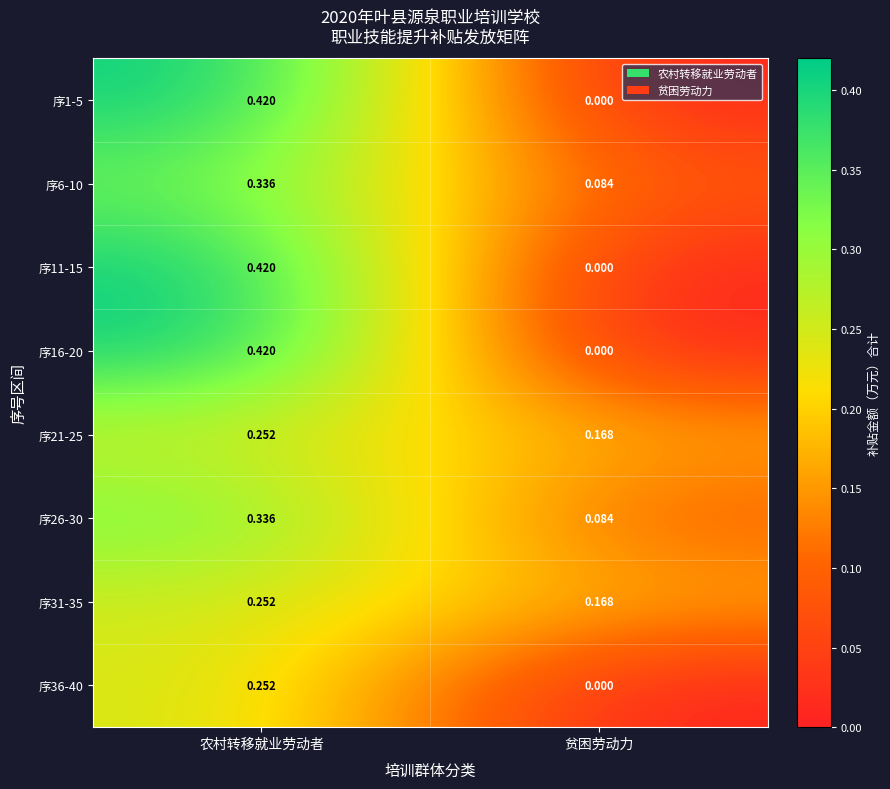

Where is 序36-40 nearest to the value 0?

贫困劳动力